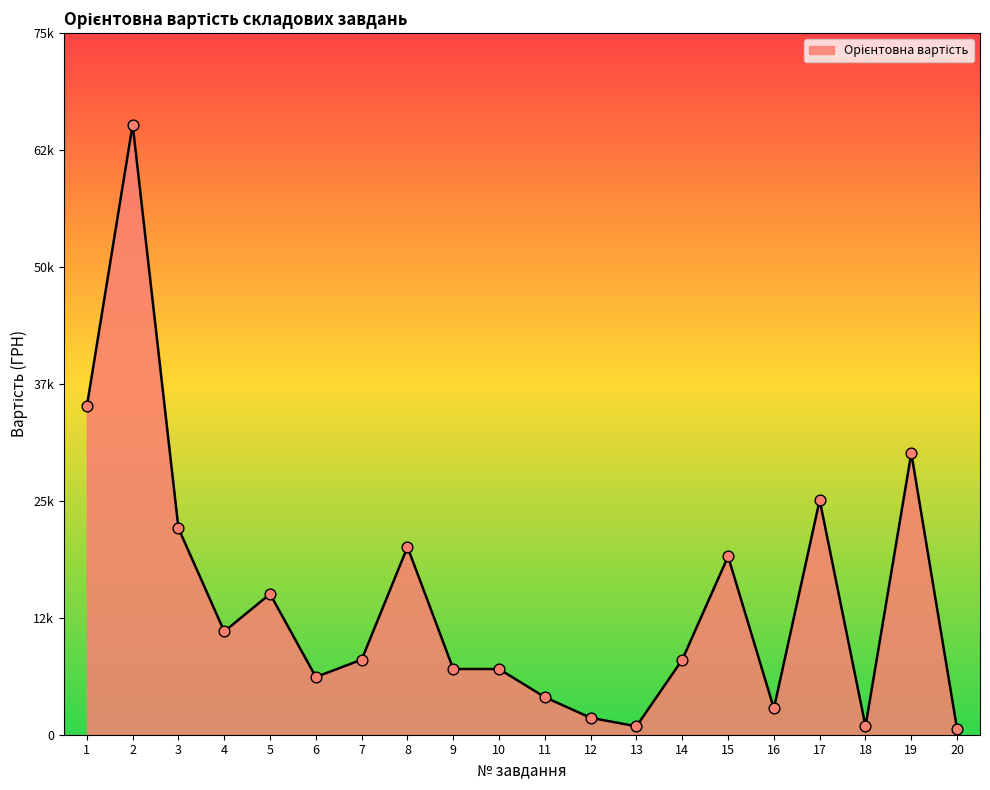

Approximately how many times larger is the value at 10 compared to 8?

0.3